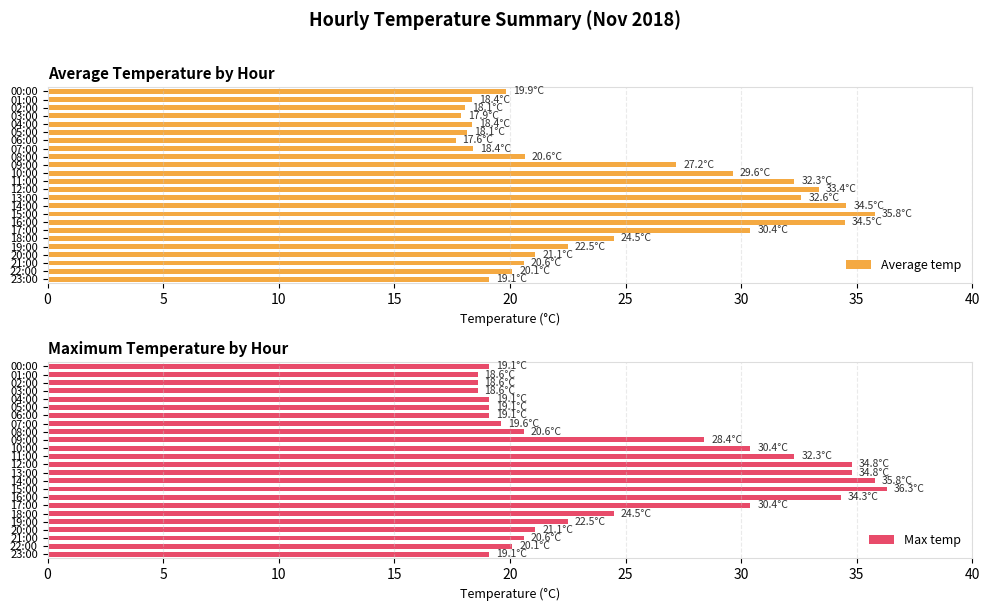

What is the minimum value for Max temp?

18.6